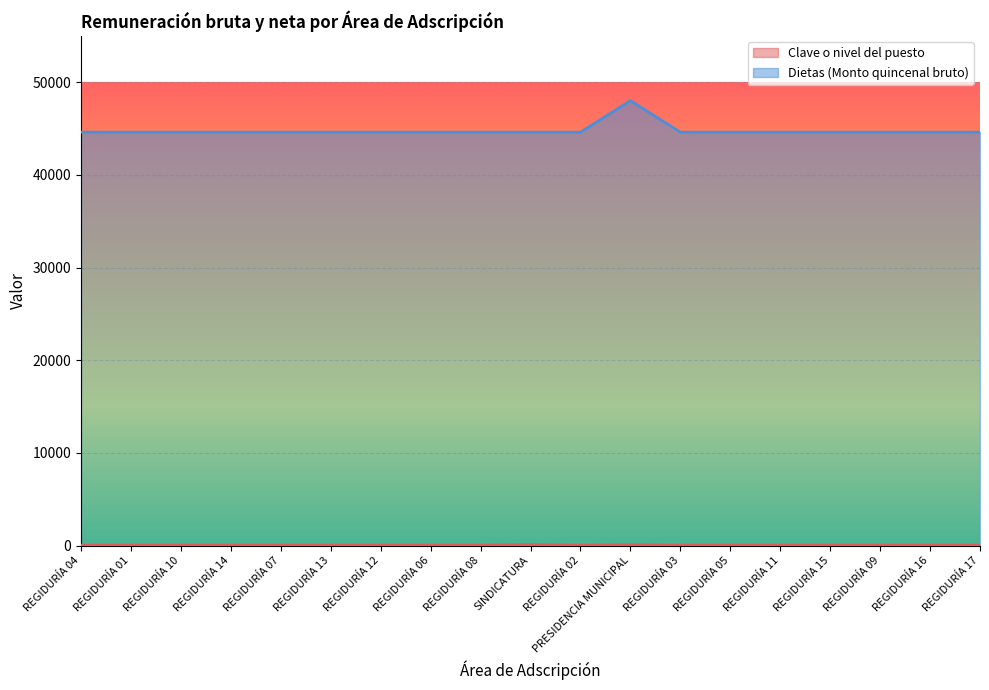

True or false: Clave o nivel del puesto and Dietas (Monto quincenal bruto) cross at least once.

False